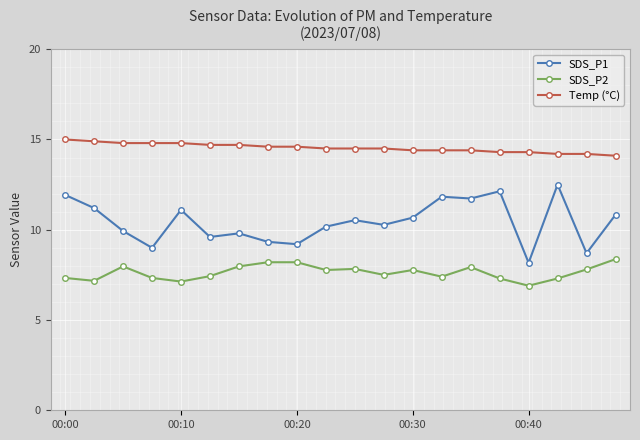

What are all the series names shown in the legend?

SDS_P1, SDS_P2, Temp (°C)